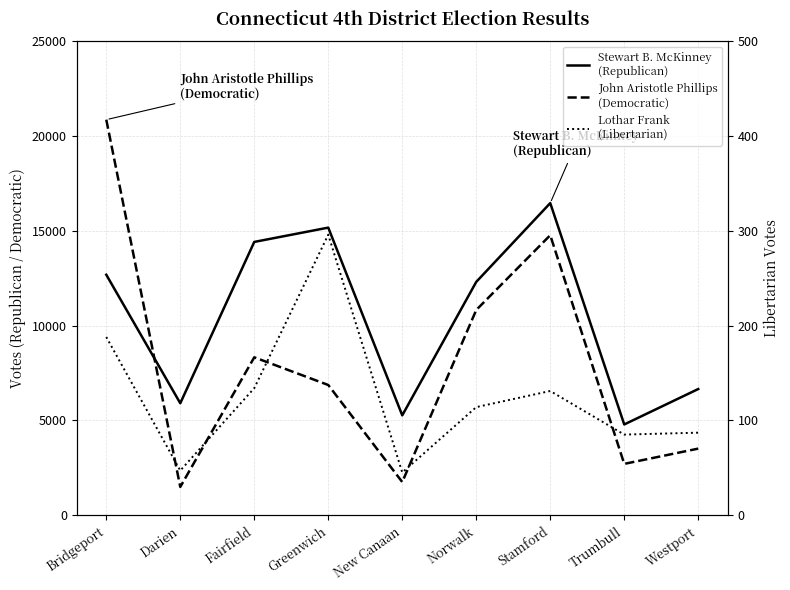

Reading left to right, transcribe all the data shown in this chart.

Stewart B. McKinney
(Republican): 12686	5904	14418	15173	5265	12309	16467	4784	6654
John Aristotle Phillips
(Democratic): 20870	1488	8328	6867	1745	10827	14772	2704	3509
Lothar Frank
(Libertarian): 188	47	134	296	45	114	131	85	87